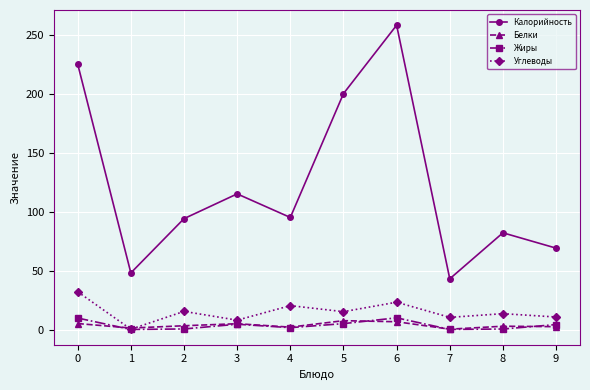

True or false: Калорийность and Жиры intersect in this chart.

False